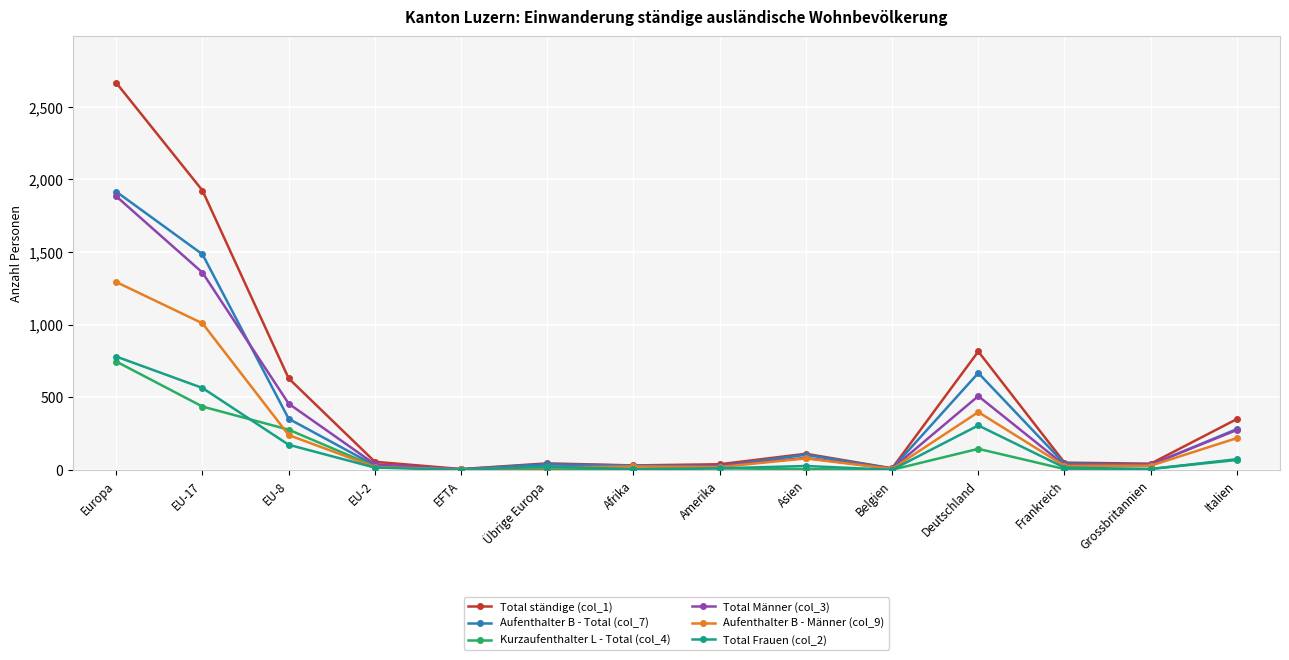

What is the difference between the second highest and second lowest values in the Kurzaufenthalter L - Total (col_4) series?

436